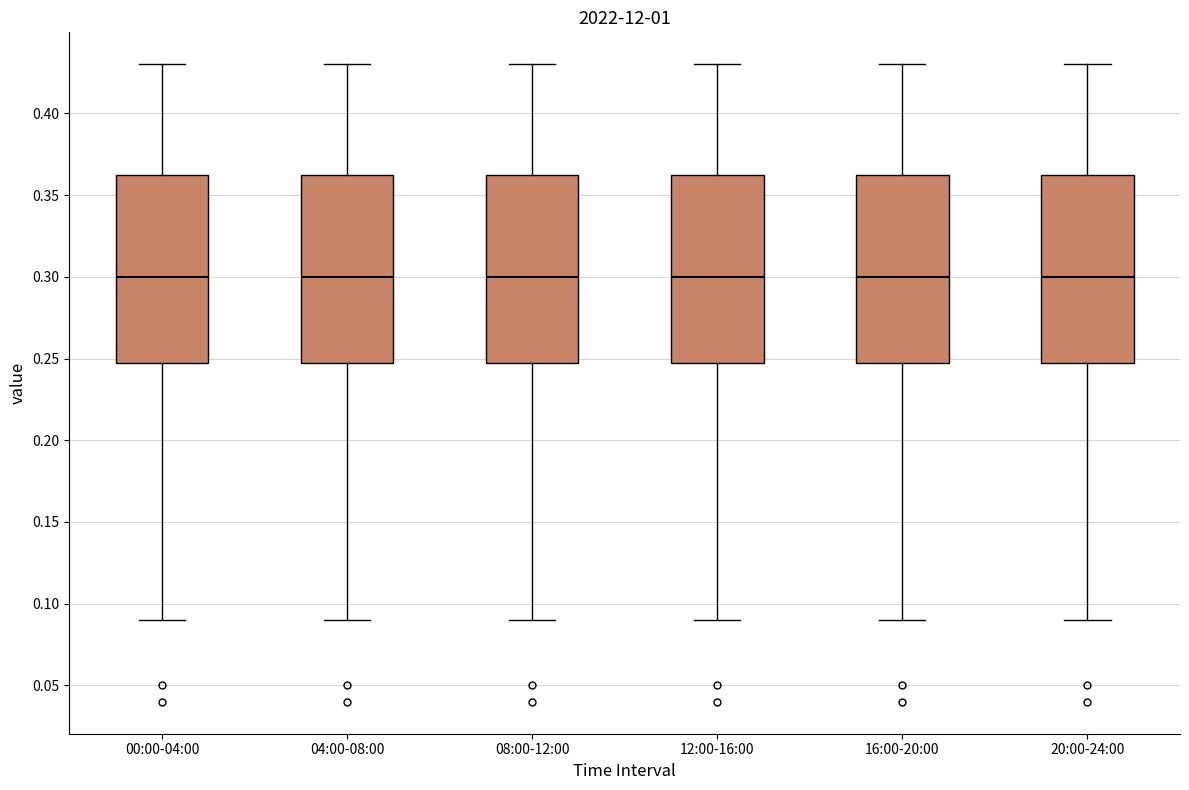

Where is the lower edge of the box for 12:00-16:00 on the y-axis? The values are not printed on the chart, so give them approximately, as read against the axis.

0.250